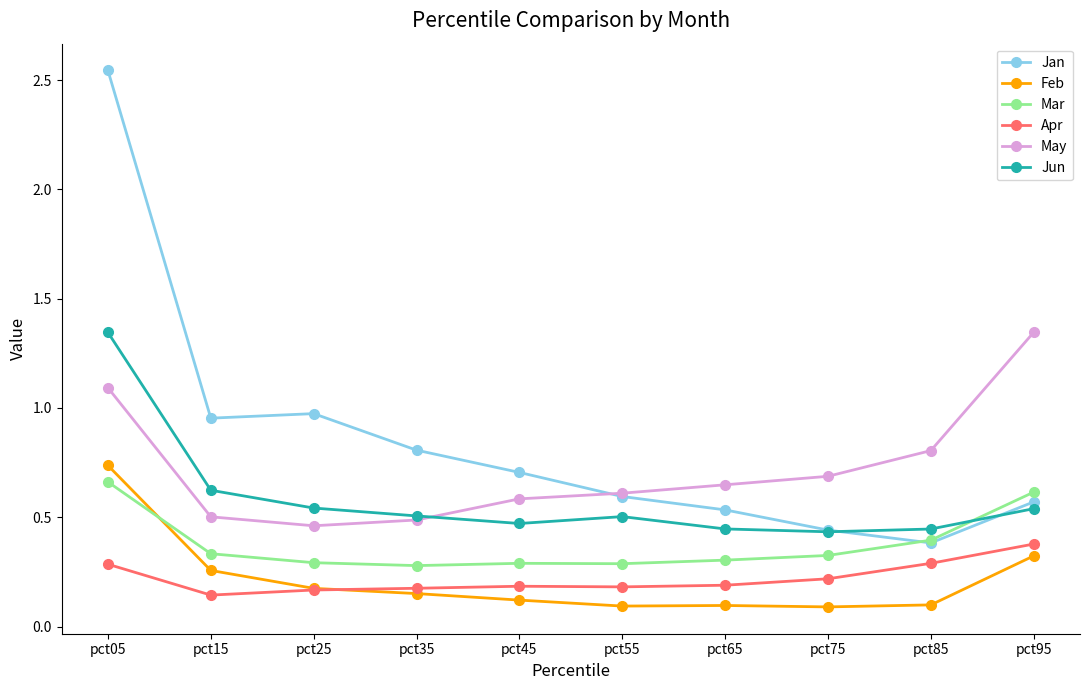

Is it true that Jun equals 0.9 at pct35?

False